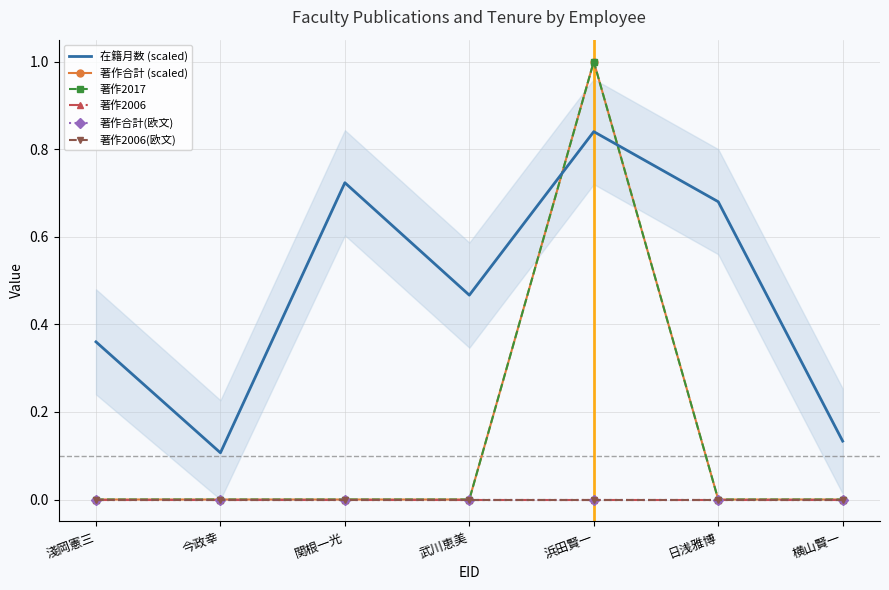

Is it true that 著作2017 equals 1.0 at 浜田賢一?

True